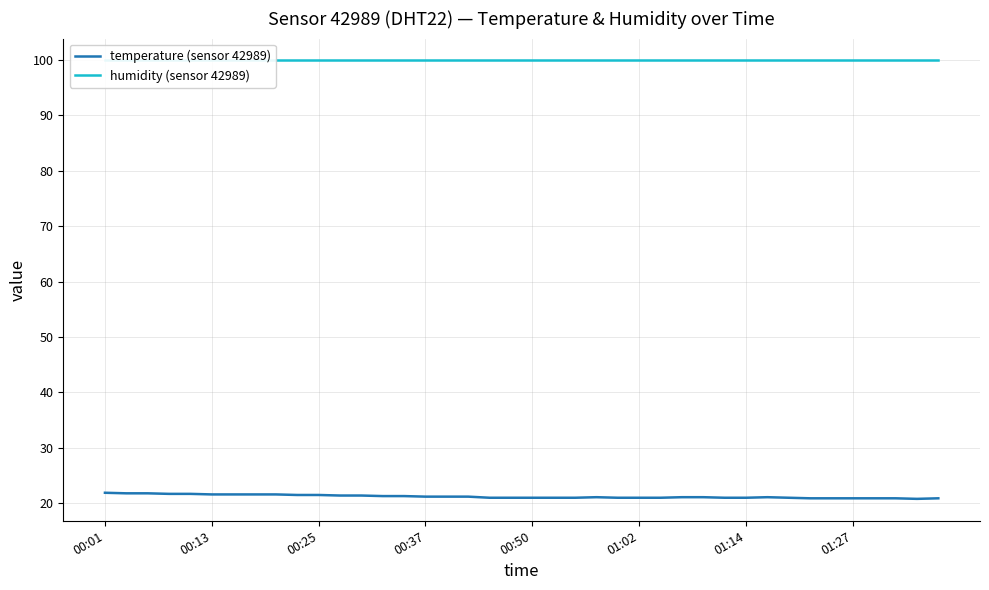

The temperature (sensor 42989) series shows 20.9 at 01:27. True or false?

True